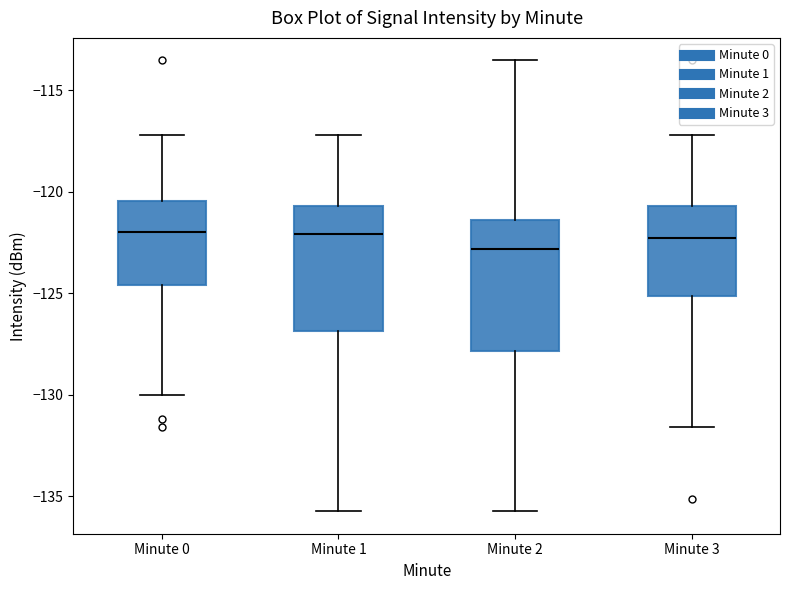

Where does the median line of the box for Minute 2 sit on the y-axis? The values are not printed on the chart, so give them approximately, as read against the axis.

-123.0